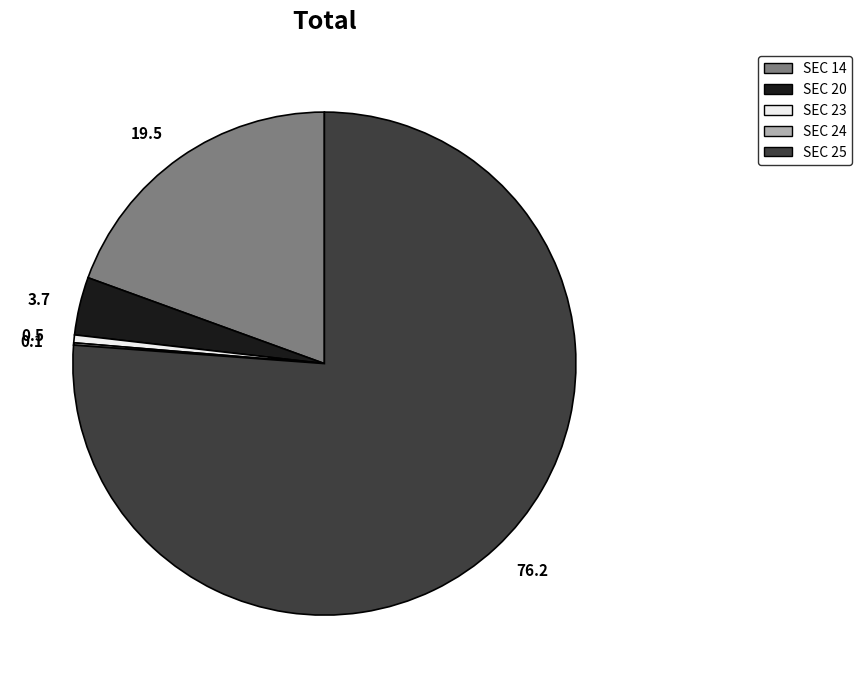

Does SEC 25 represent more than half of the total?

Yes